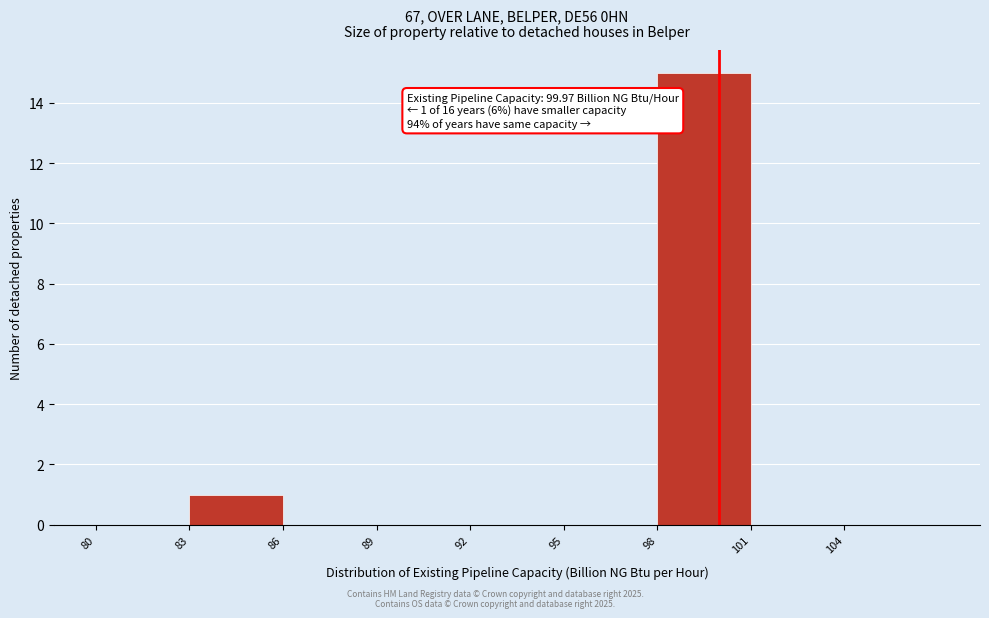

Over which range of the x-axis is the bar tallest?

98 to 101